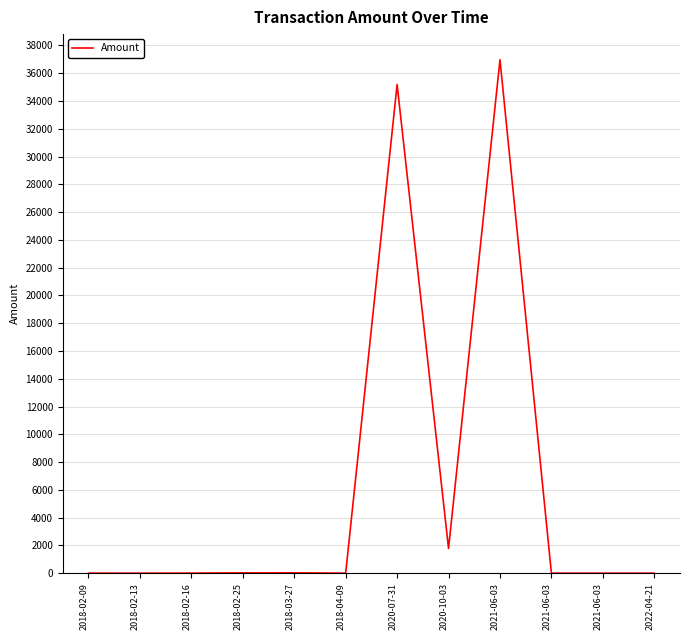

Is this an area chart (filled region under the line)?

No